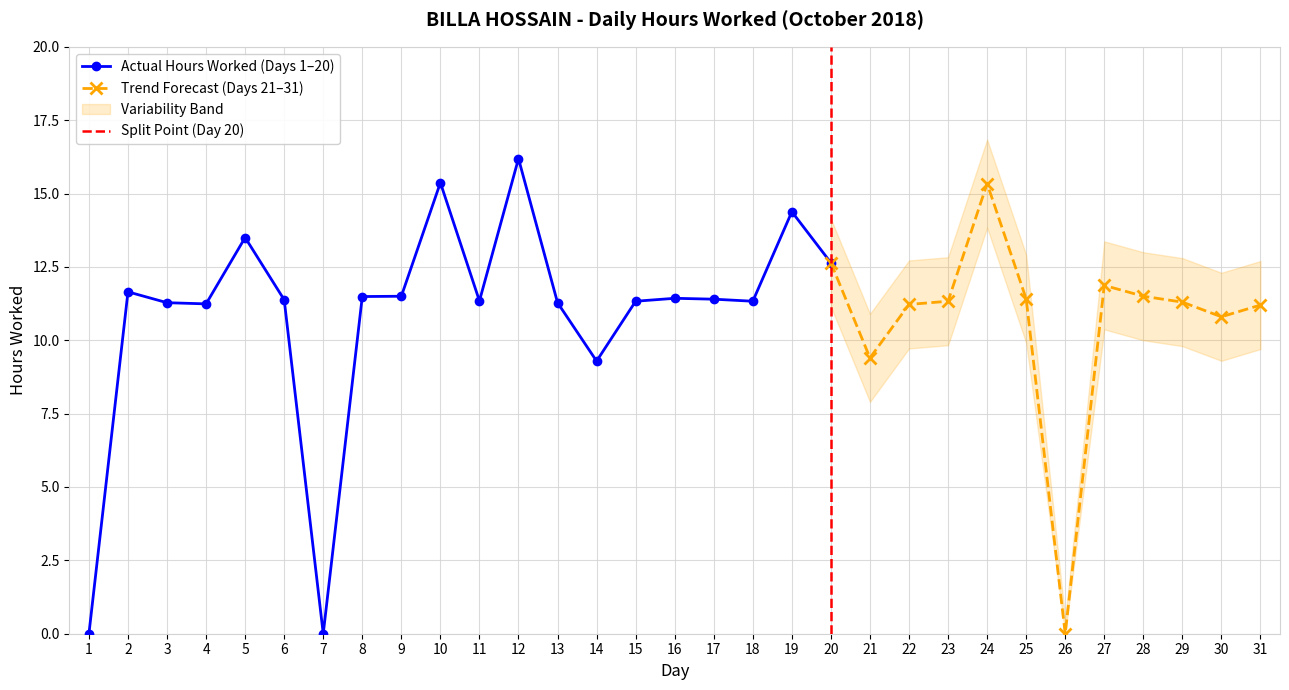

What is the maximum value shown in the chart?

16.2